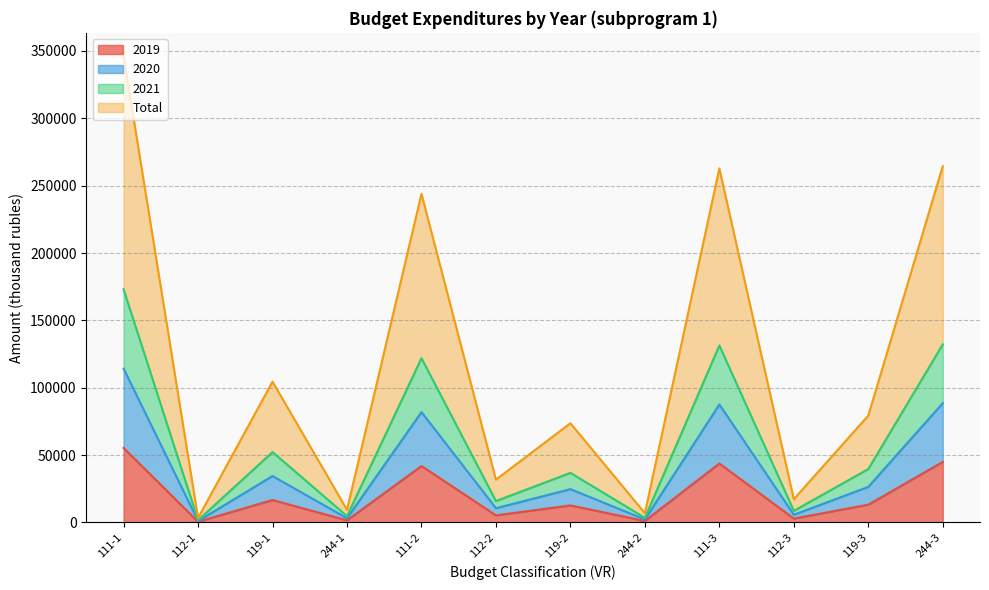

What value does the 2019 series have at 112-1?

560.3